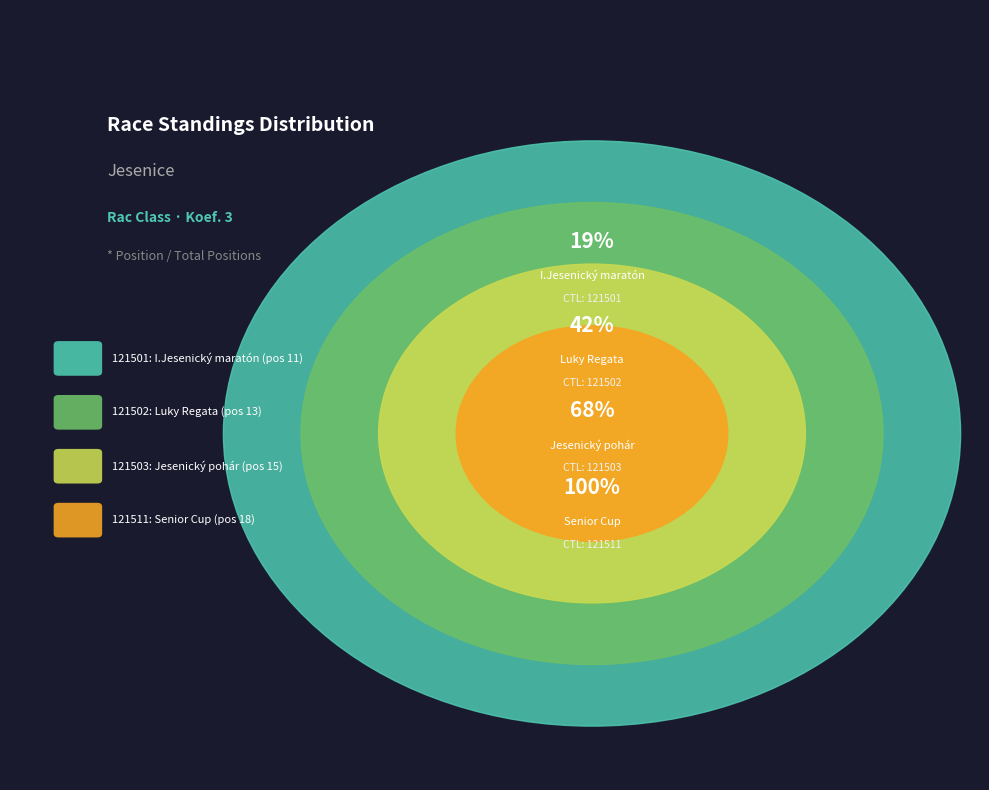

Is there any slice that represents more than half of the pie?

No